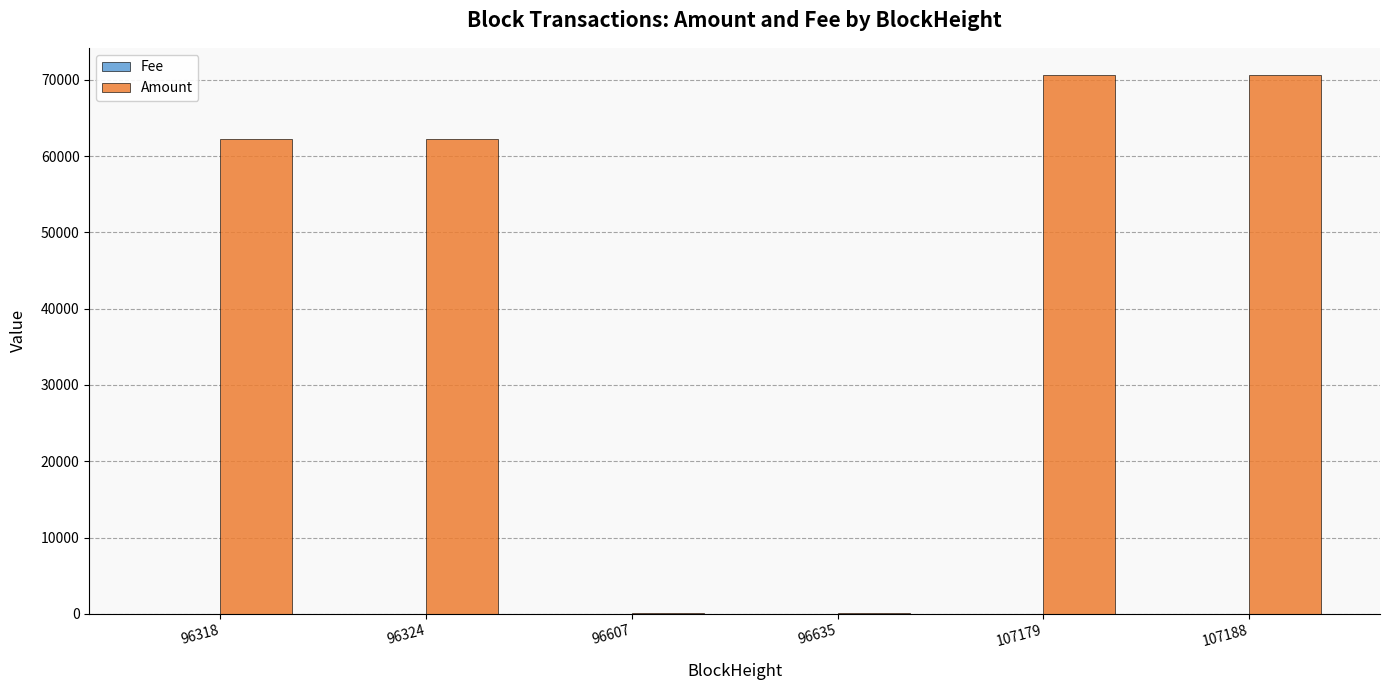

The value of Amount at 107188 is 15602.3. True or false?

False